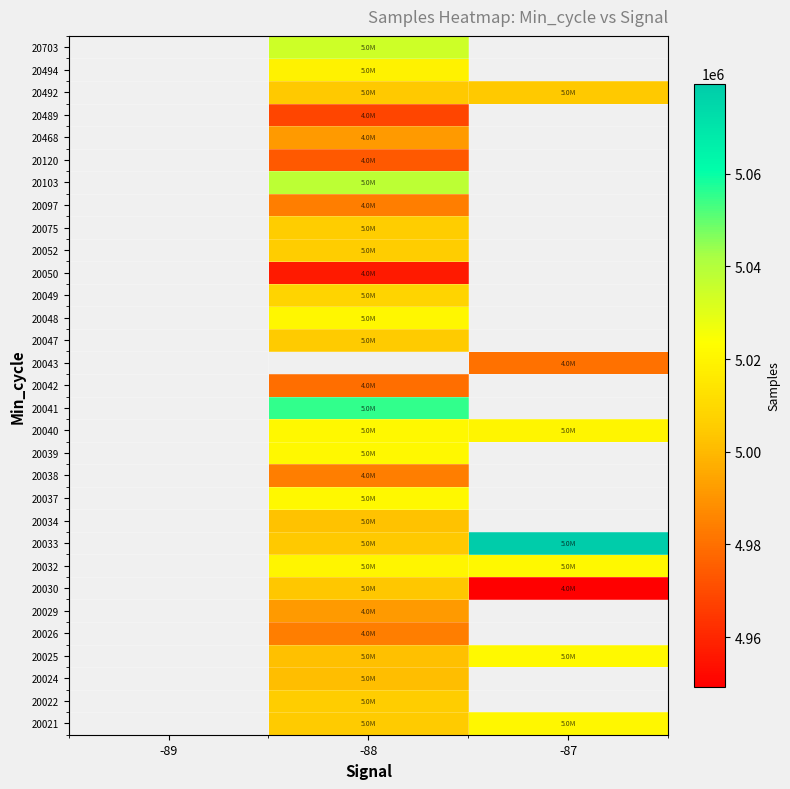

Is the value of 20097 at -89 greater than the value of 20120 at -88?

No